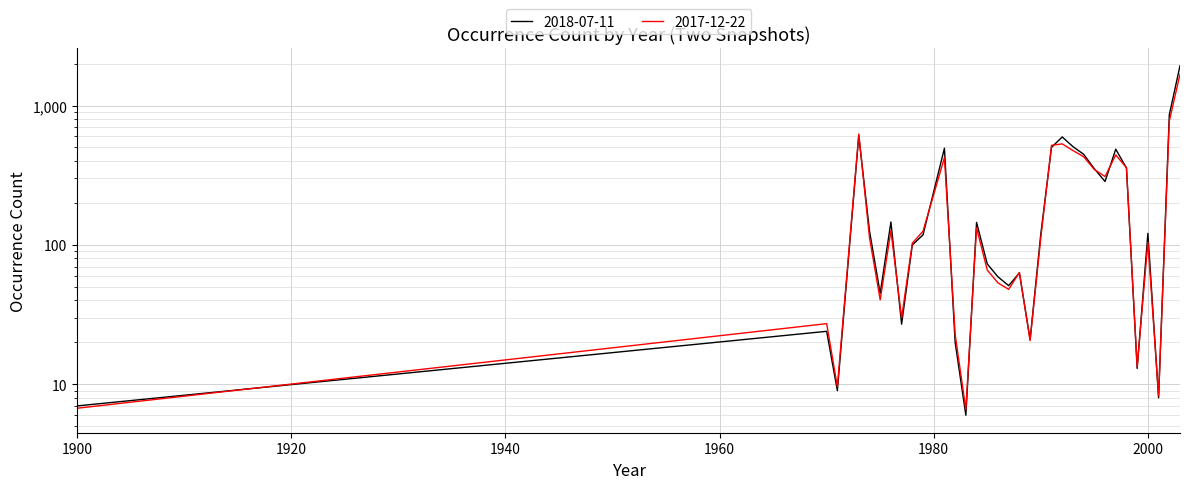

Which has a higher value, 1990 or 1975?

1990